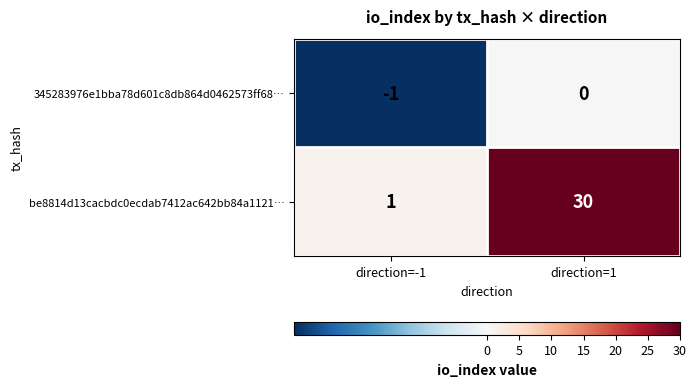

List the series in order of their overall mean, highest first.

be8814d13cacbdc0ecdab7412ac642bb84a1121…, 345283976e1bba78d601c8db864d0462573ff68…